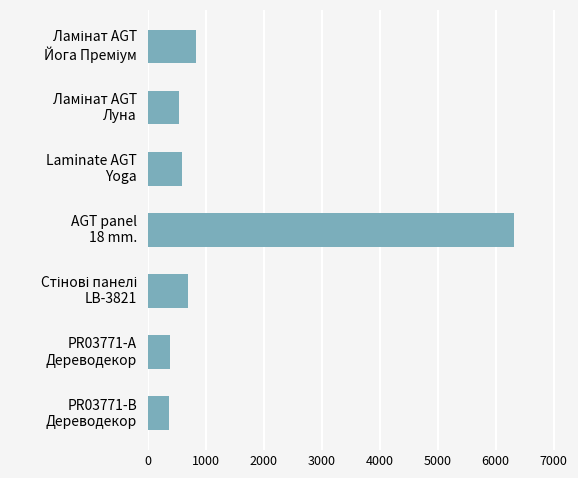

What is the average value?

1382.8